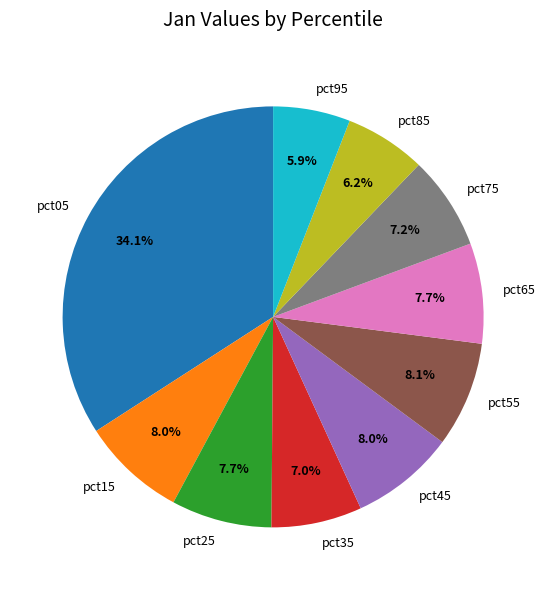

To the nearest percent, what portion does pct35 represent?

7%